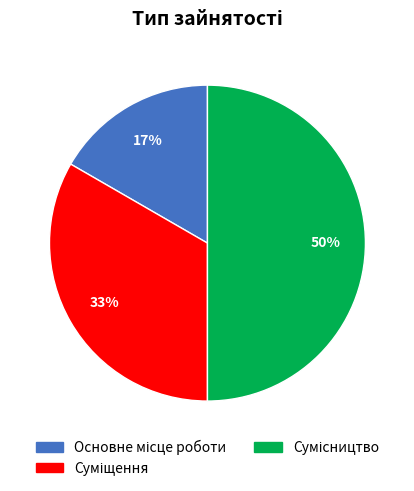

To the nearest percent, what is the difference between the largest and smallest slice percentages?

33%